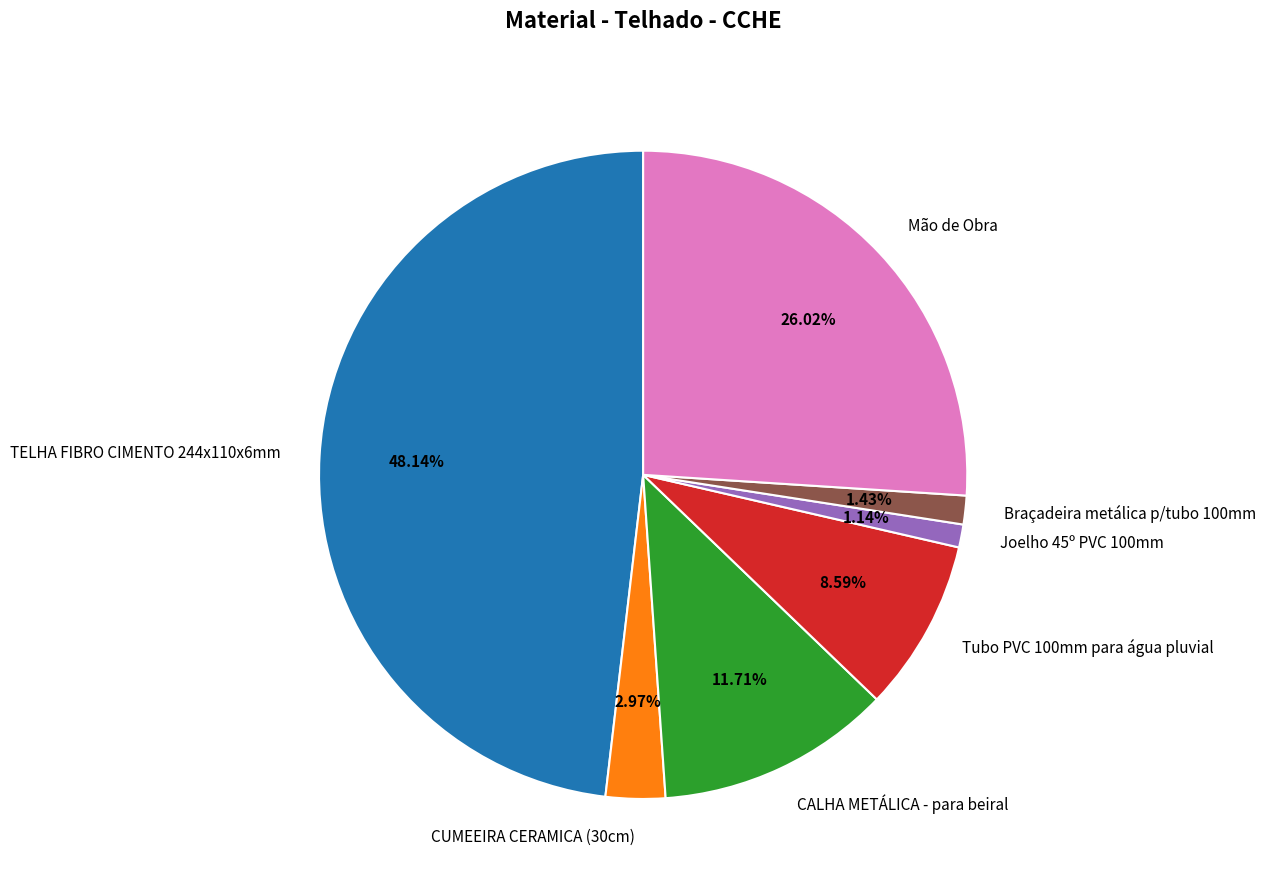

Which category has the biggest portion of the pie?

TELHA FIBRO CIMENTO 244x110x6mm